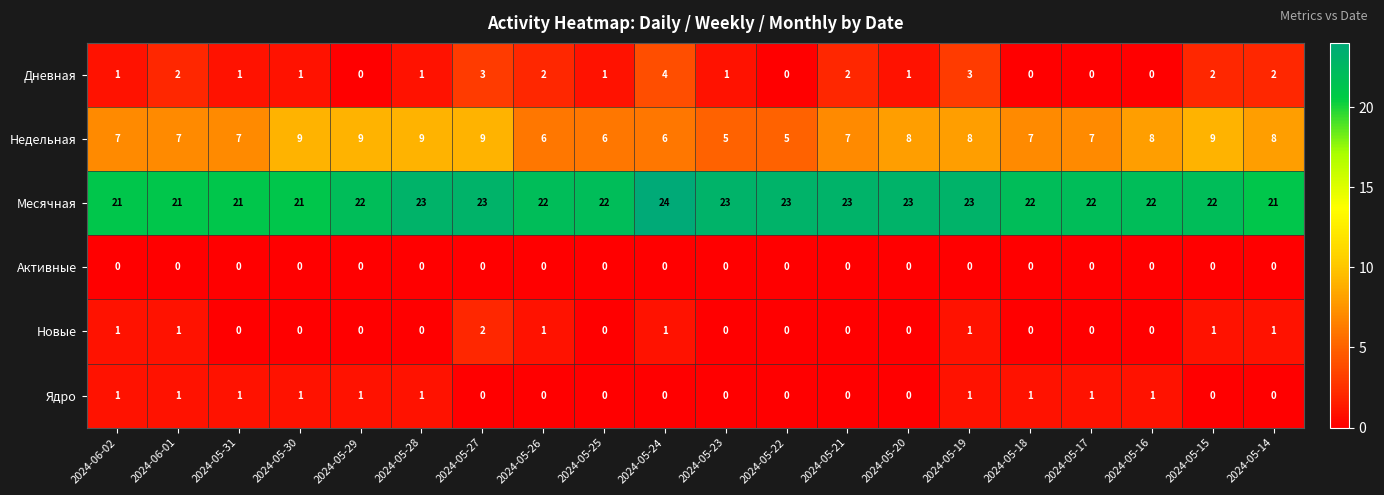

What is the sum of the Недельная values at 2024-05-29 and 2024-06-02?

16